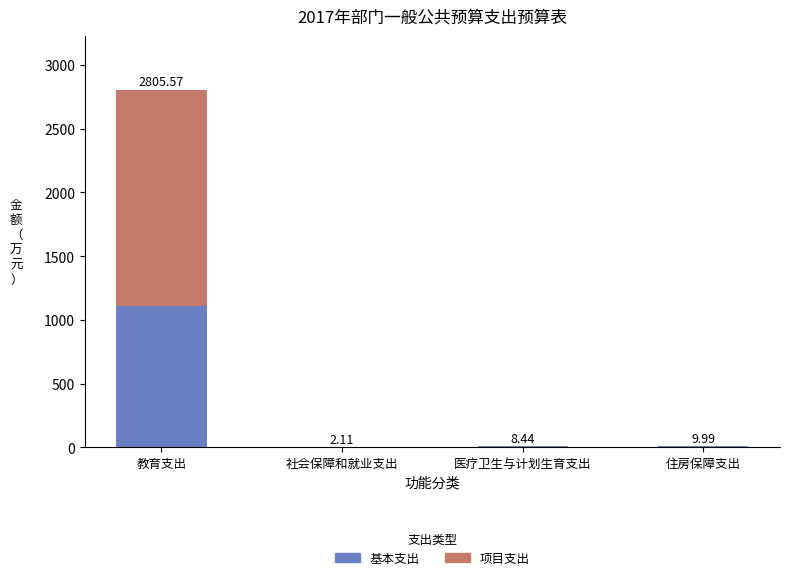

What is the sum of the 基本支出 values at 教育支出 and 社会保障和就业支出?

1107.7